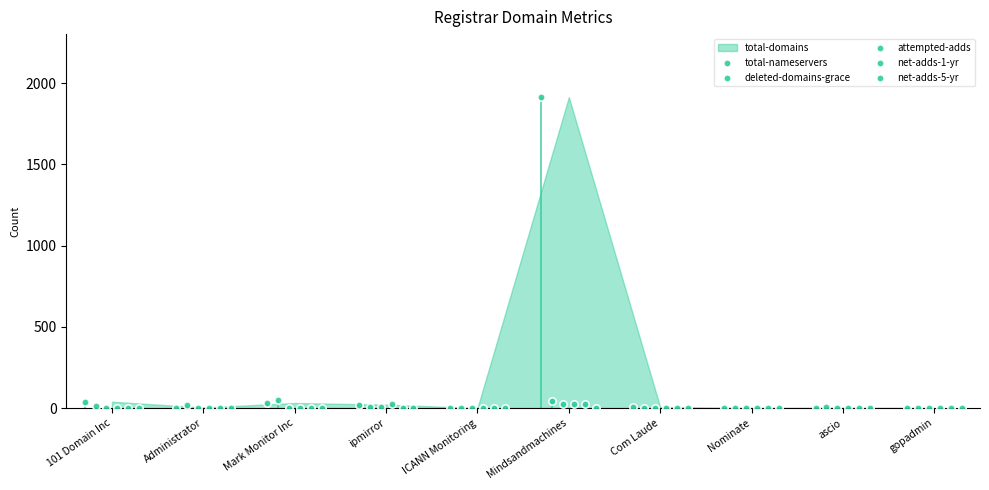

What is the total value across all series at ipmirror?

60